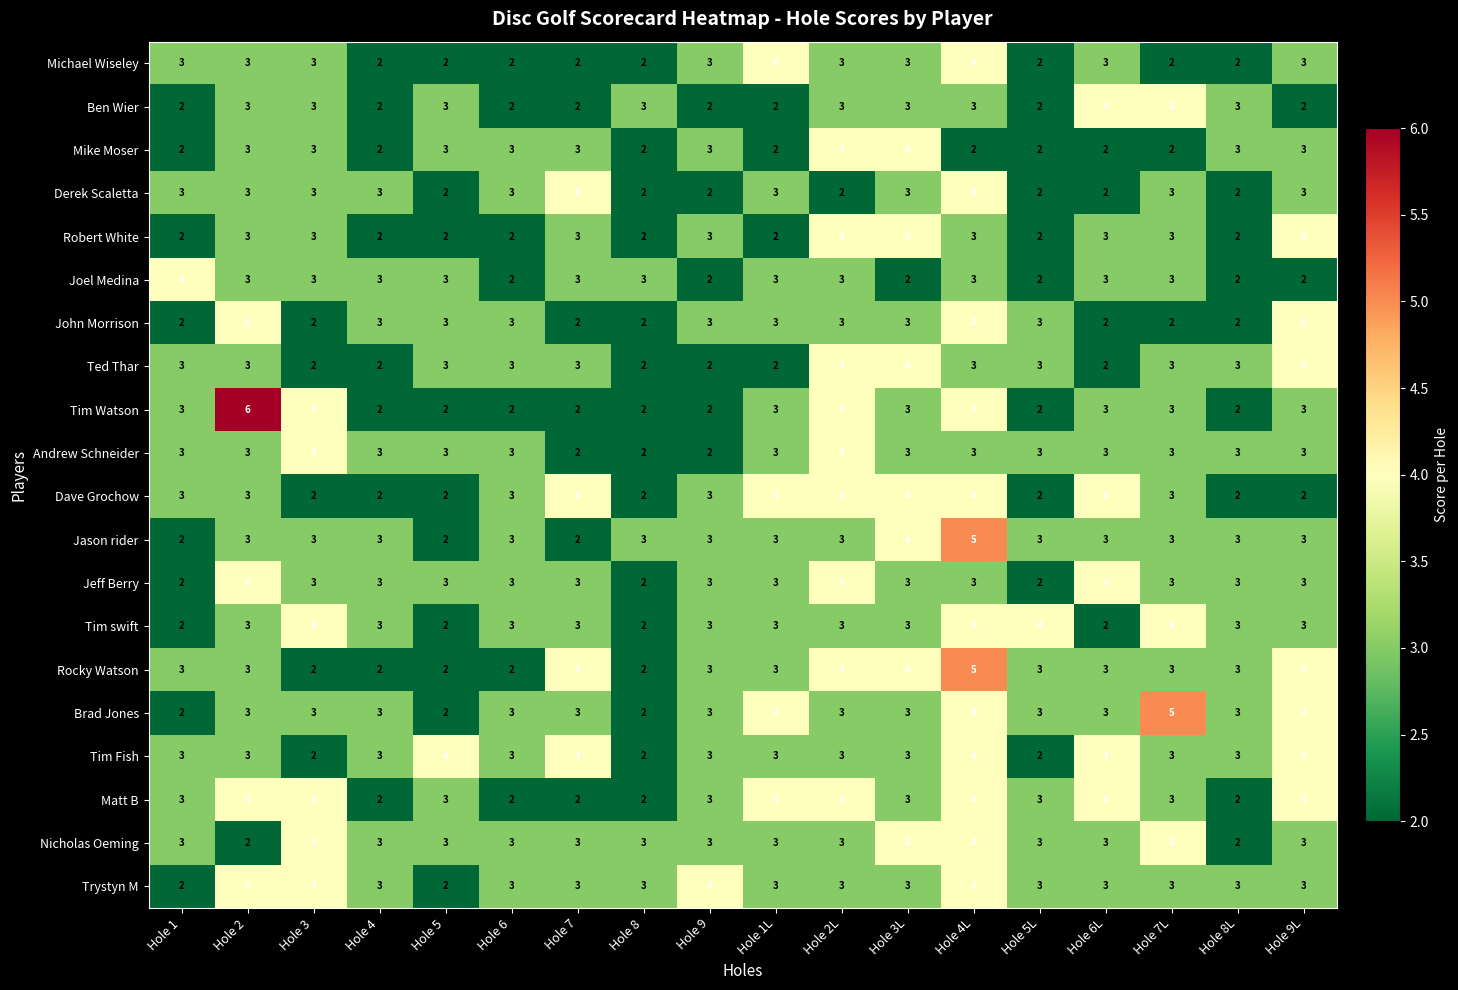

Which series has the widest spread of values?

Tim Watson